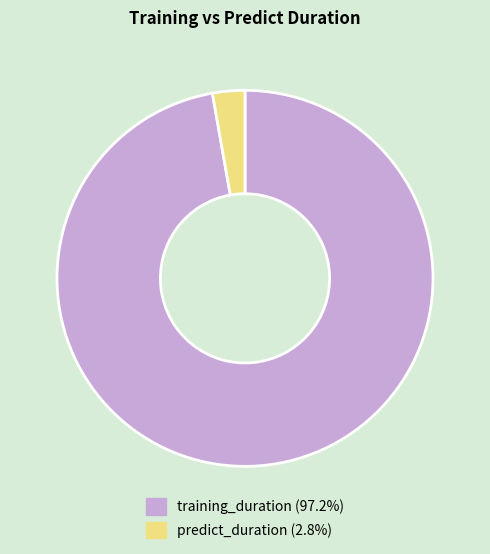

How many slices are in this pie chart?

2